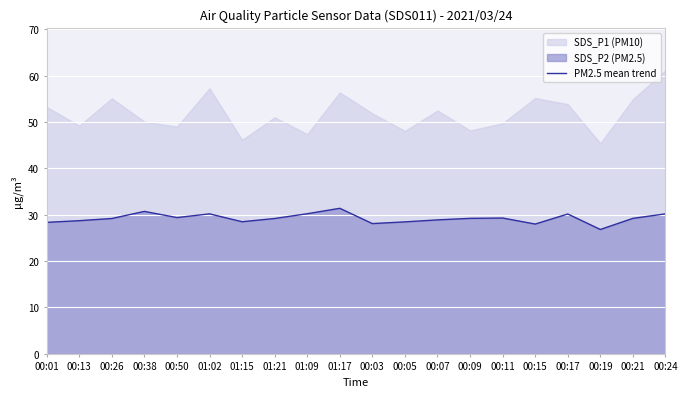

At which label does the data first exceed 29?

00:26